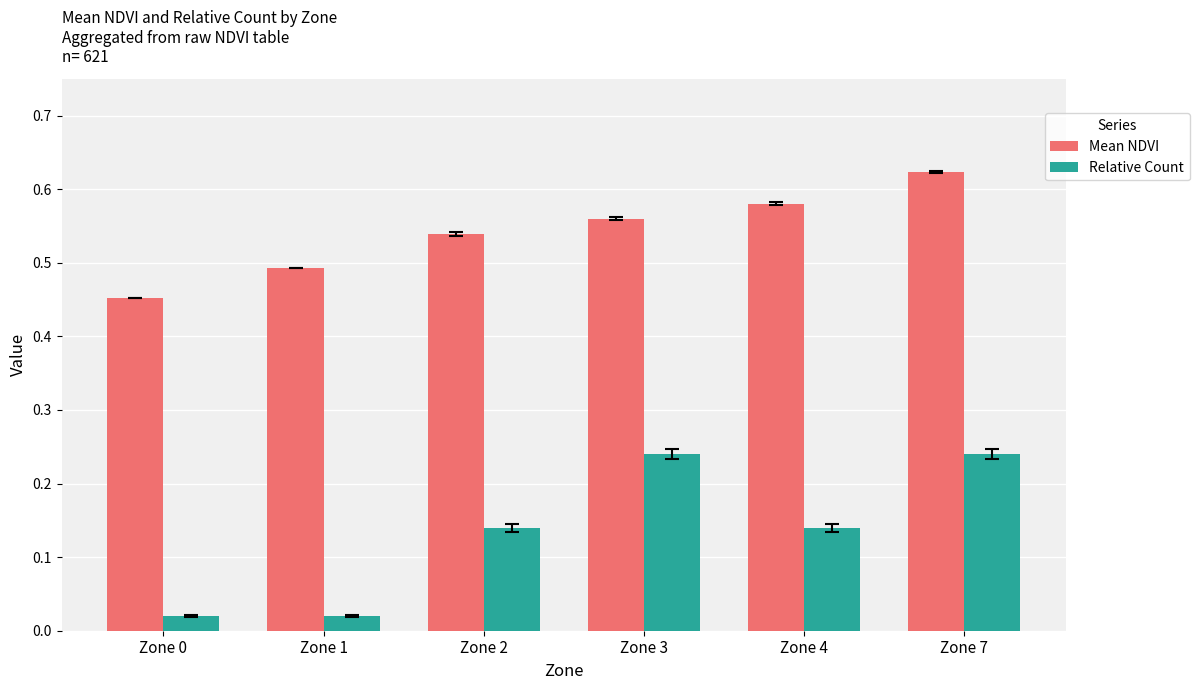

What is the total value across all series at Zone 7?

0.9